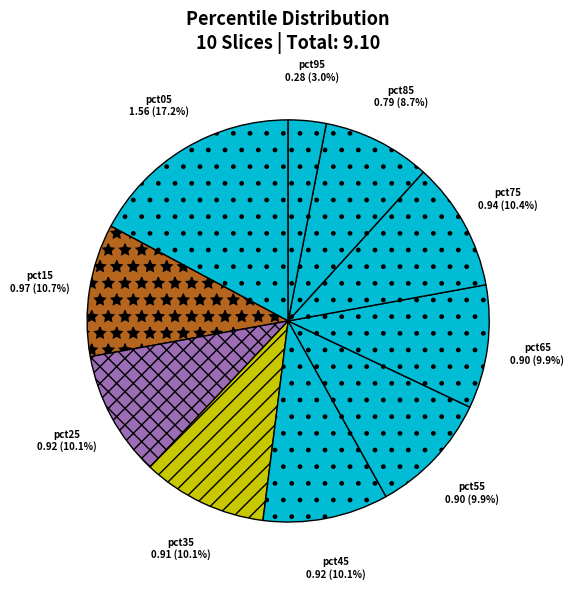

The pct45 slice represents 1% of the pie. True or false?

False